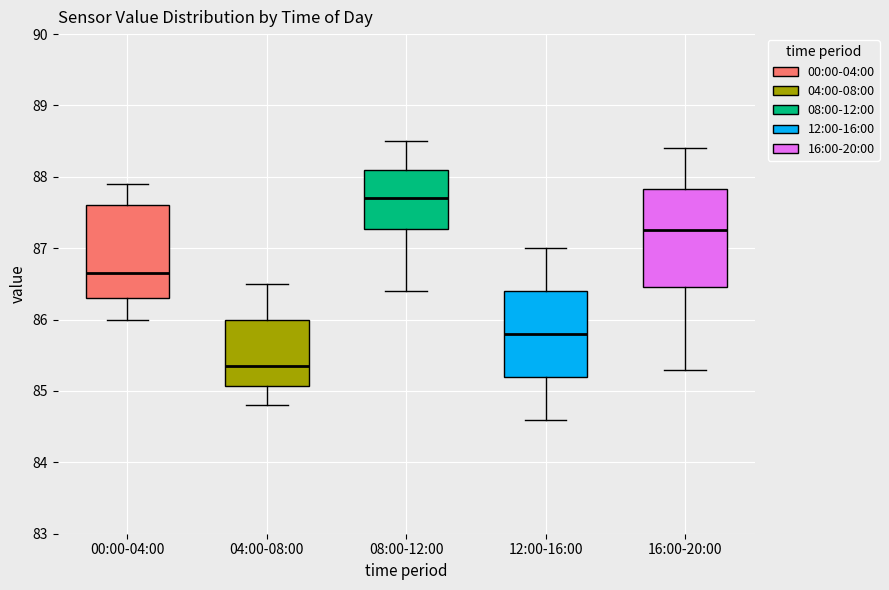

Which box has the lowest median line?

04:00-08:00